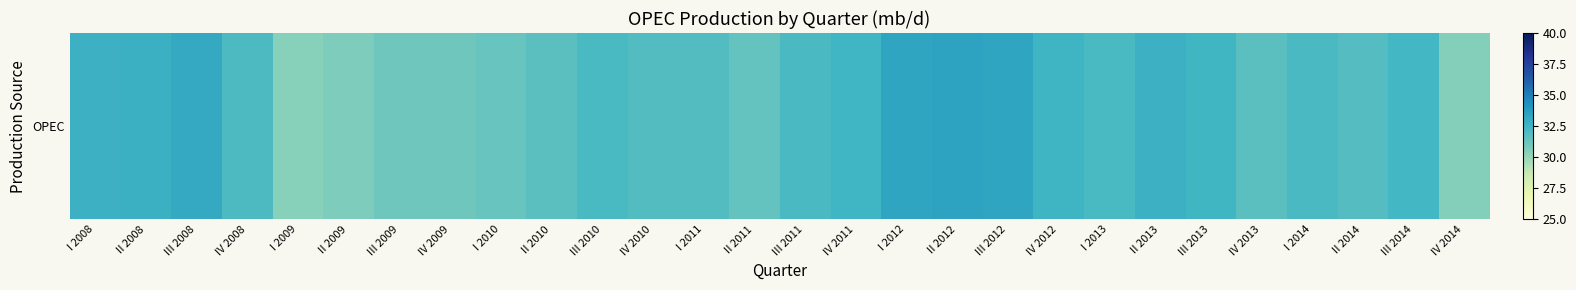

Between I 2011 and II 2012, which is larger?

II 2012